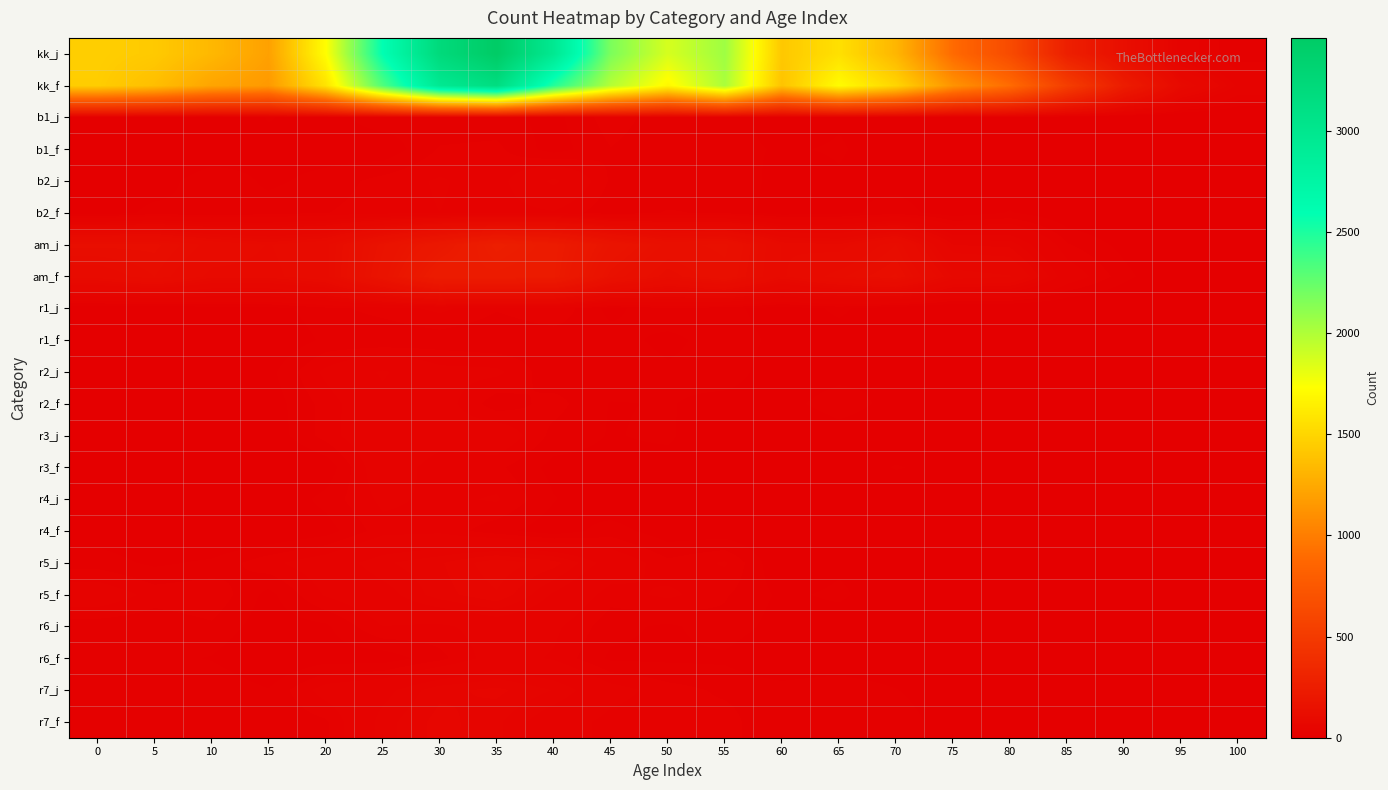

Reading right to left, what are all the values shown in this chart?

kk_j: 100=14	95=33	90=126	85=269	80=638	75=892	70=1320	65=1558	60=1422	55=2058	50=1870	45=2174	40=2963	35=3460	30=3210	25=2592	20=1723	15=1201	10=1332	5=1432	0=1459
kk_f: 100=38	95=87	90=241	85=526	80=899	75=1123	70=1496	65=1713	60=1395	55=2017	50=1693	45=1981	40=2471	35=3151	30=2955	25=2321	20=1573	15=1159	10=1221	5=1368	0=1451
b1_j: 100=0	95=0	90=1	85=4	80=8	75=8	70=11	65=13	60=10	55=17	50=16	45=24	40=11	35=16	30=15	25=18	20=10	15=14	10=6	5=7	0=5
b1_f: 100=0	95=1	90=3	85=4	80=7	75=13	70=11	65=14	60=13	55=15	50=15	45=20	40=10	35=22	30=21	25=8	20=10	15=11	10=7	5=3	0=6
b2_j: 100=0	95=2	90=3	85=3	80=9	75=9	70=11	65=13	60=10	55=20	50=14	45=19	40=43	35=23	30=28	25=23	20=16	15=12	10=19	5=9	0=9
b2_f: 100=0	95=2	90=4	85=7	80=14	75=9	70=17	65=11	60=9	55=19	50=21	45=15	40=26	35=23	30=27	25=24	20=20	15=17	10=14	5=16	0=8
am_j: 100=3	95=4	90=11	85=21	80=52	75=54	70=115	65=89	60=94	55=145	50=138	45=175	40=235	35=262	30=208	25=160	20=105	15=94	10=104	5=124	0=124
am_f: 100=1	95=4	90=16	85=34	80=75	75=80	70=130	65=113	60=93	55=138	50=116	45=150	40=231	35=239	30=243	25=169	20=104	15=91	10=91	5=115	0=99
r1_j: 100=1	95=2	90=2	85=3	80=3	75=2	70=8	65=15	60=9	55=16	50=20	45=11	40=26	35=21	30=29	25=23	20=18	15=10	10=10	5=4	0=6
r1_f: 100=0	95=1	90=1	85=4	80=11	75=11	70=11	65=10	60=11	55=18	50=11	45=17	40=16	35=14	30=16	25=14	20=15	15=6	10=3	5=10	0=2
r2_j: 100=0	95=1	90=2	85=4	80=5	75=5	70=13	65=11	60=9	55=17	50=15	45=20	40=15	35=29	30=30	25=42	20=29	15=11	10=7	5=12	0=9
r2_f: 100=1	95=3	90=4	85=7	80=8	75=11	70=11	65=17	60=11	55=11	50=14	45=13	40=23	35=16	30=32	25=37	20=23	15=9	10=3	5=4	0=7
r3_j: 100=1	95=0	90=2	85=0	80=3	75=4	70=8	65=10	60=5	55=5	50=15	45=13	40=18	35=35	30=32	25=38	20=23	15=8	10=6	5=7	0=6
r3_f: 100=0	95=0	90=2	85=5	80=2	75=11	70=14	65=9	60=3	55=13	50=10	45=11	40=11	35=22	30=22	25=35	20=8	15=2	10=6	5=3	0=6
r4_j: 100=0	95=0	90=2	85=1	80=5	75=11	70=8	65=4	60=6	55=11	50=6	45=7	40=14	35=28	30=25	25=29	20=16	15=6	10=7	5=7	0=9
r4_f: 100=1	95=1	90=0	85=1	80=7	75=8	70=4	65=6	60=5	55=9	50=9	45=17	40=9	35=16	30=25	25=24	20=10	15=5	10=3	5=7	0=10
r5_j: 100=0	95=1	90=1	85=1	80=8	75=6	70=10	65=12	60=6	55=28	50=22	45=35	40=57	35=66	30=53	25=46	20=33	15=25	10=15	5=12	0=17
r5_f: 100=1	95=0	90=1	85=1	80=9	75=6	70=8	65=15	60=12	55=21	50=29	45=23	40=39	35=60	30=51	25=36	20=28	15=11	10=26	5=24	0=34
r6_j: 100=0	95=0	90=0	85=1	80=1	75=5	70=6	65=9	60=10	55=18	50=12	45=16	40=29	35=32	30=25	25=27	20=12	15=9	10=19	5=15	0=16
r6_f: 100=0	95=0	90=2	85=2	80=6	75=4	70=5	65=6	60=5	55=12	50=12	45=12	40=26	35=32	30=18	25=9	20=10	15=5	10=13	5=16	0=16
r7_j: 100=0	95=0	90=0	85=4	80=3	75=5	70=14	65=20	60=17	55=19	50=23	45=31	40=47	35=56	30=52	25=37	20=31	15=14	10=20	5=18	0=16
r7_f: 100=0	95=1	90=1	85=2	80=9	75=7	70=20	65=18	60=14	55=23	50=22	45=24	40=33	35=49	30=57	25=44	20=19	15=14	10=17	5=14	0=16